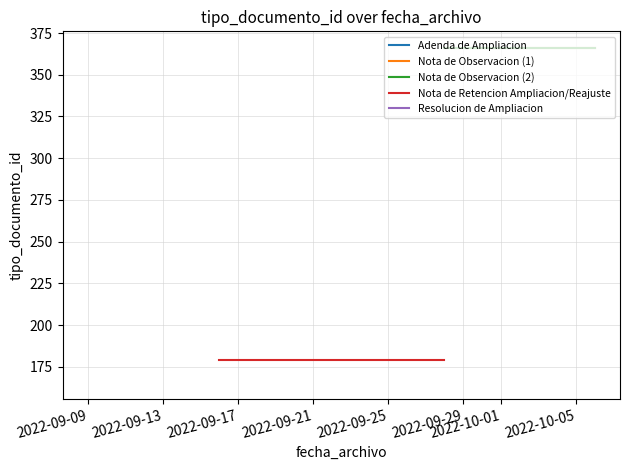

The value of Adenda de Ampliacion at 2022-09-09 is 256. True or false?

False